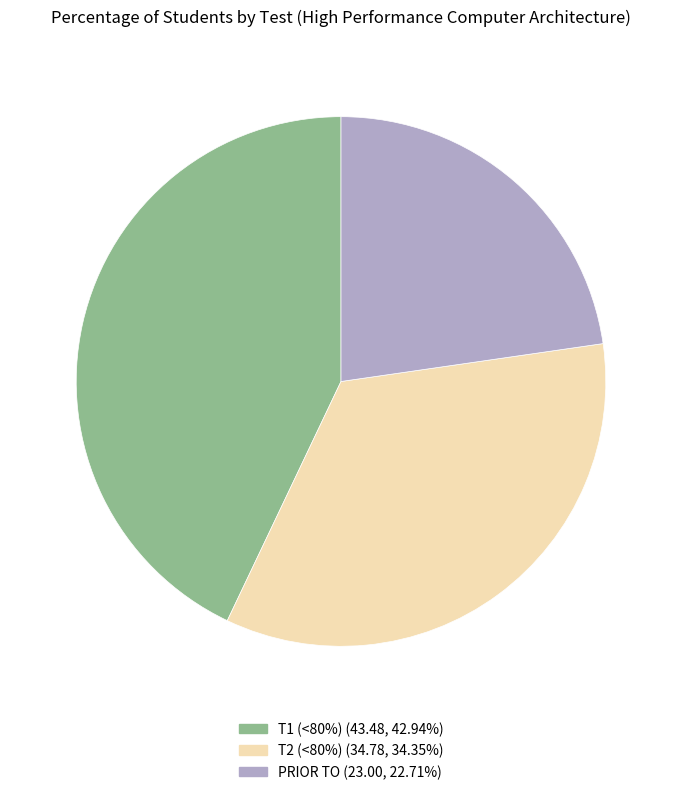

What is the largest slice in the pie chart?

T1 (<80%)